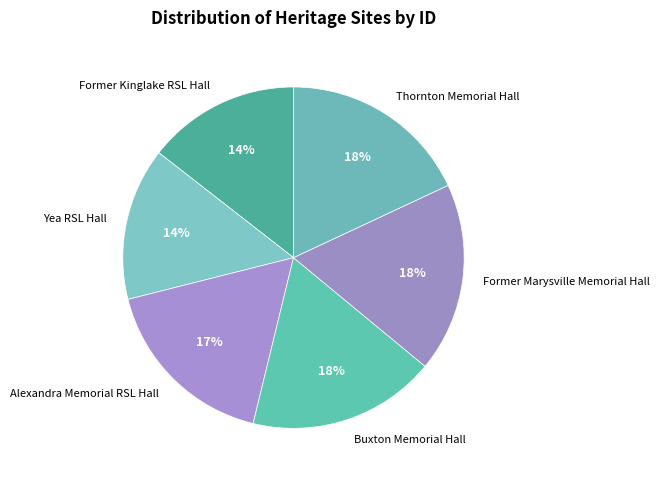

Which has a higher value, Alexandra Memorial RSL Hall or Buxton Memorial Hall?

Buxton Memorial Hall